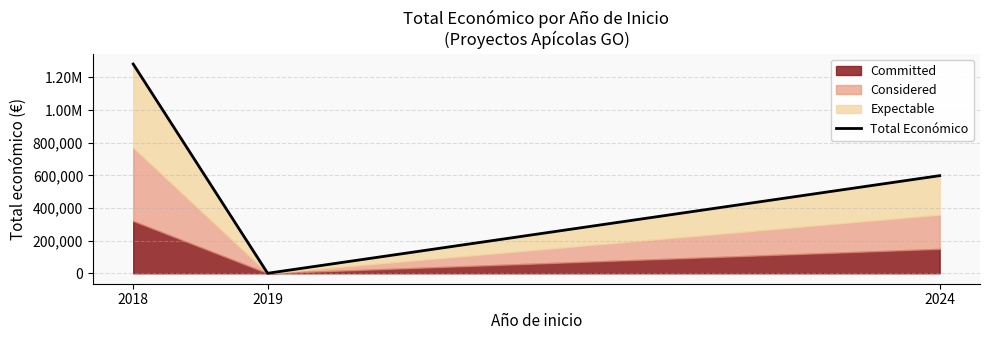

Does the chart display data point markers on the line(s)?

No